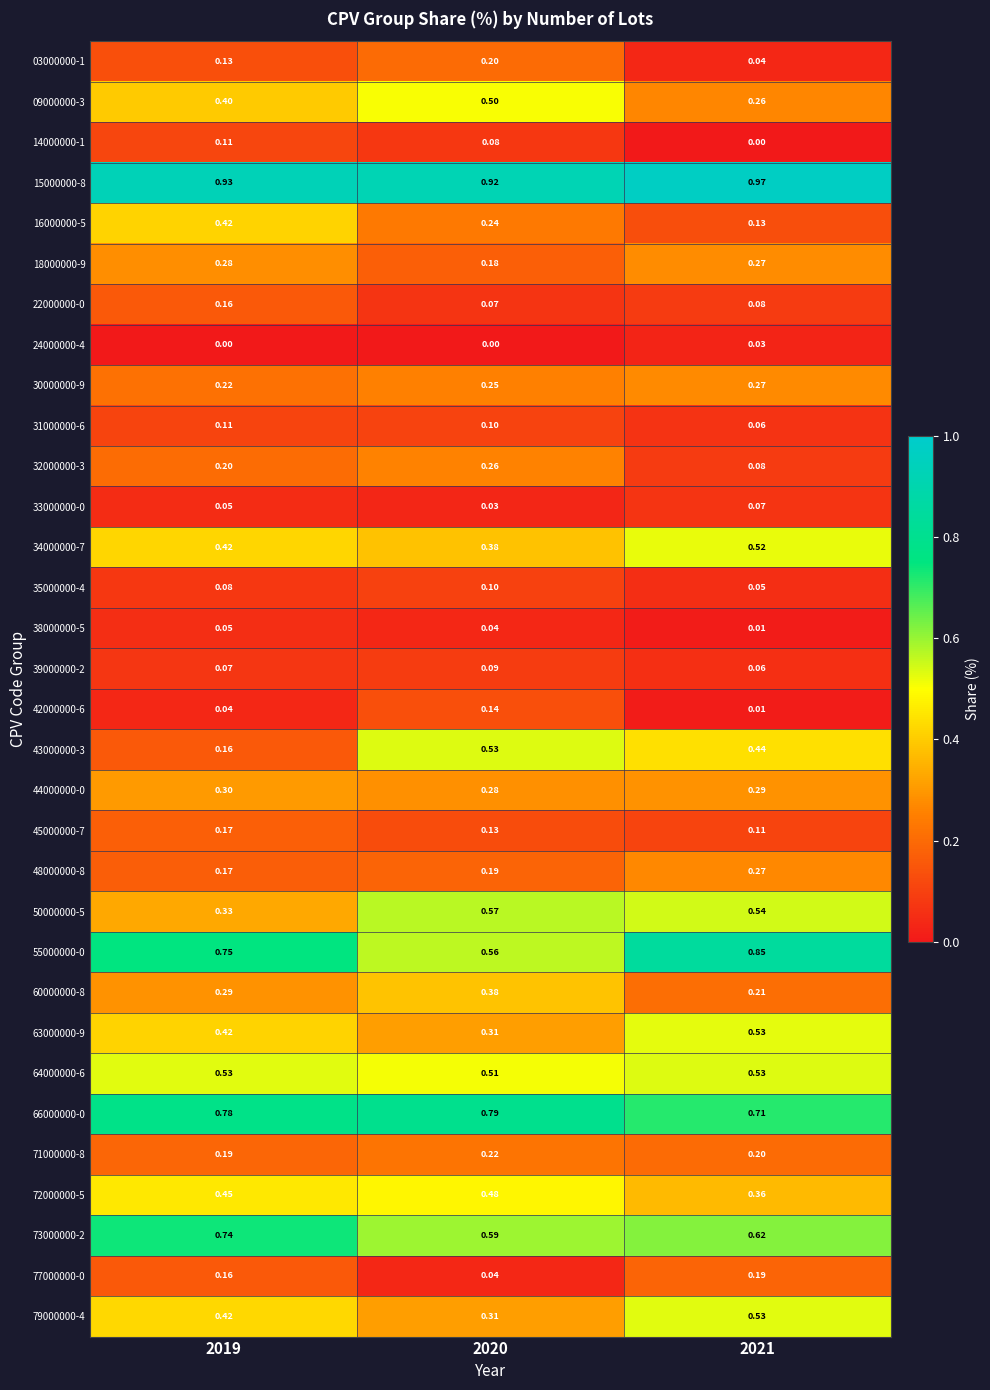

Reading left to right, transcribe all the data shown in this chart.

03000000-1: 2019=0.1	2020=0.2	2021=0.0
09000000-3: 2019=0.4	2020=0.5	2021=0.3
14000000-1: 2019=0.1	2020=0.1	2021=0.0
15000000-8: 2019=0.9	2020=0.9	2021=1.0
16000000-5: 2019=0.4	2020=0.2	2021=0.1
18000000-9: 2019=0.3	2020=0.2	2021=0.3
22000000-0: 2019=0.2	2020=0.1	2021=0.1
24000000-4: 2019=0.0	2020=0.0	2021=0.0
30000000-9: 2019=0.2	2020=0.2	2021=0.3
31000000-6: 2019=0.1	2020=0.1	2021=0.1
32000000-3: 2019=0.2	2020=0.3	2021=0.1
33000000-0: 2019=0.1	2020=0.0	2021=0.1
34000000-7: 2019=0.4	2020=0.4	2021=0.5
35000000-4: 2019=0.1	2020=0.1	2021=0.1
38000000-5: 2019=0.1	2020=0.0	2021=0.0
39000000-2: 2019=0.1	2020=0.1	2021=0.1
42000000-6: 2019=0.0	2020=0.1	2021=0.0
43000000-3: 2019=0.2	2020=0.5	2021=0.4
44000000-0: 2019=0.3	2020=0.3	2021=0.3
45000000-7: 2019=0.2	2020=0.1	2021=0.1
48000000-8: 2019=0.2	2020=0.2	2021=0.3
50000000-5: 2019=0.3	2020=0.6	2021=0.5
55000000-0: 2019=0.8	2020=0.6	2021=0.8
60000000-8: 2019=0.3	2020=0.4	2021=0.2
63000000-9: 2019=0.4	2020=0.3	2021=0.5
64000000-6: 2019=0.5	2020=0.5	2021=0.5
66000000-0: 2019=0.8	2020=0.8	2021=0.7
71000000-8: 2019=0.2	2020=0.2	2021=0.2
72000000-5: 2019=0.5	2020=0.5	2021=0.4
73000000-2: 2019=0.7	2020=0.6	2021=0.6
77000000-0: 2019=0.2	2020=0.0	2021=0.2
79000000-4: 2019=0.4	2020=0.3	2021=0.5